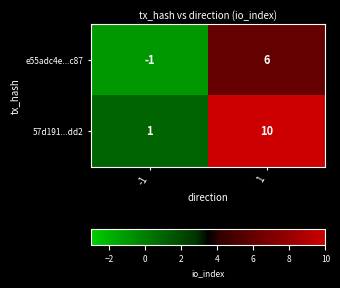

Is it true that e55adc4e...c87 equals 6 at 1?

True